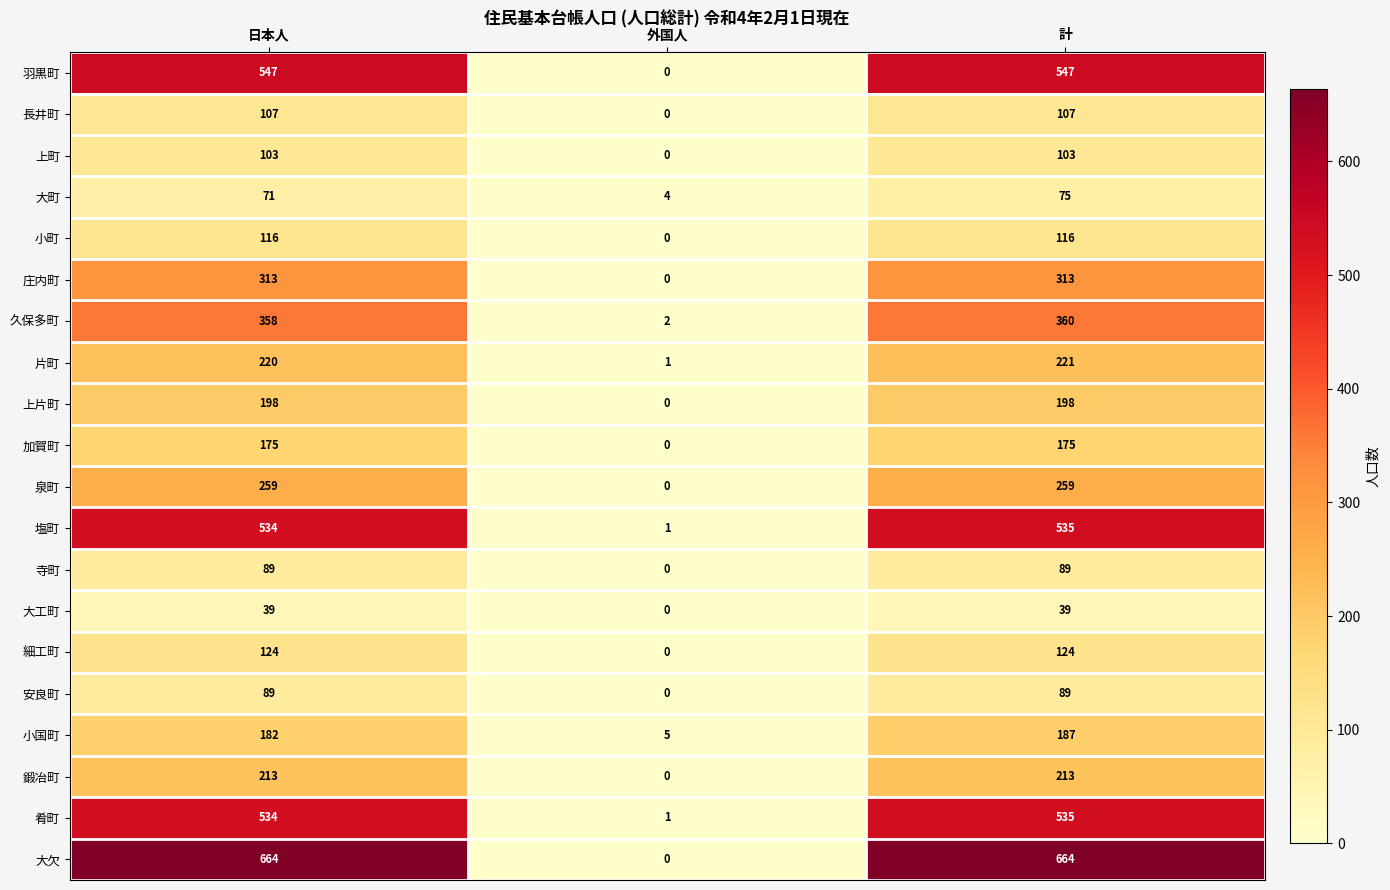

List the labels in order of 大町 value, largest first.

計, 日本人, 外国人